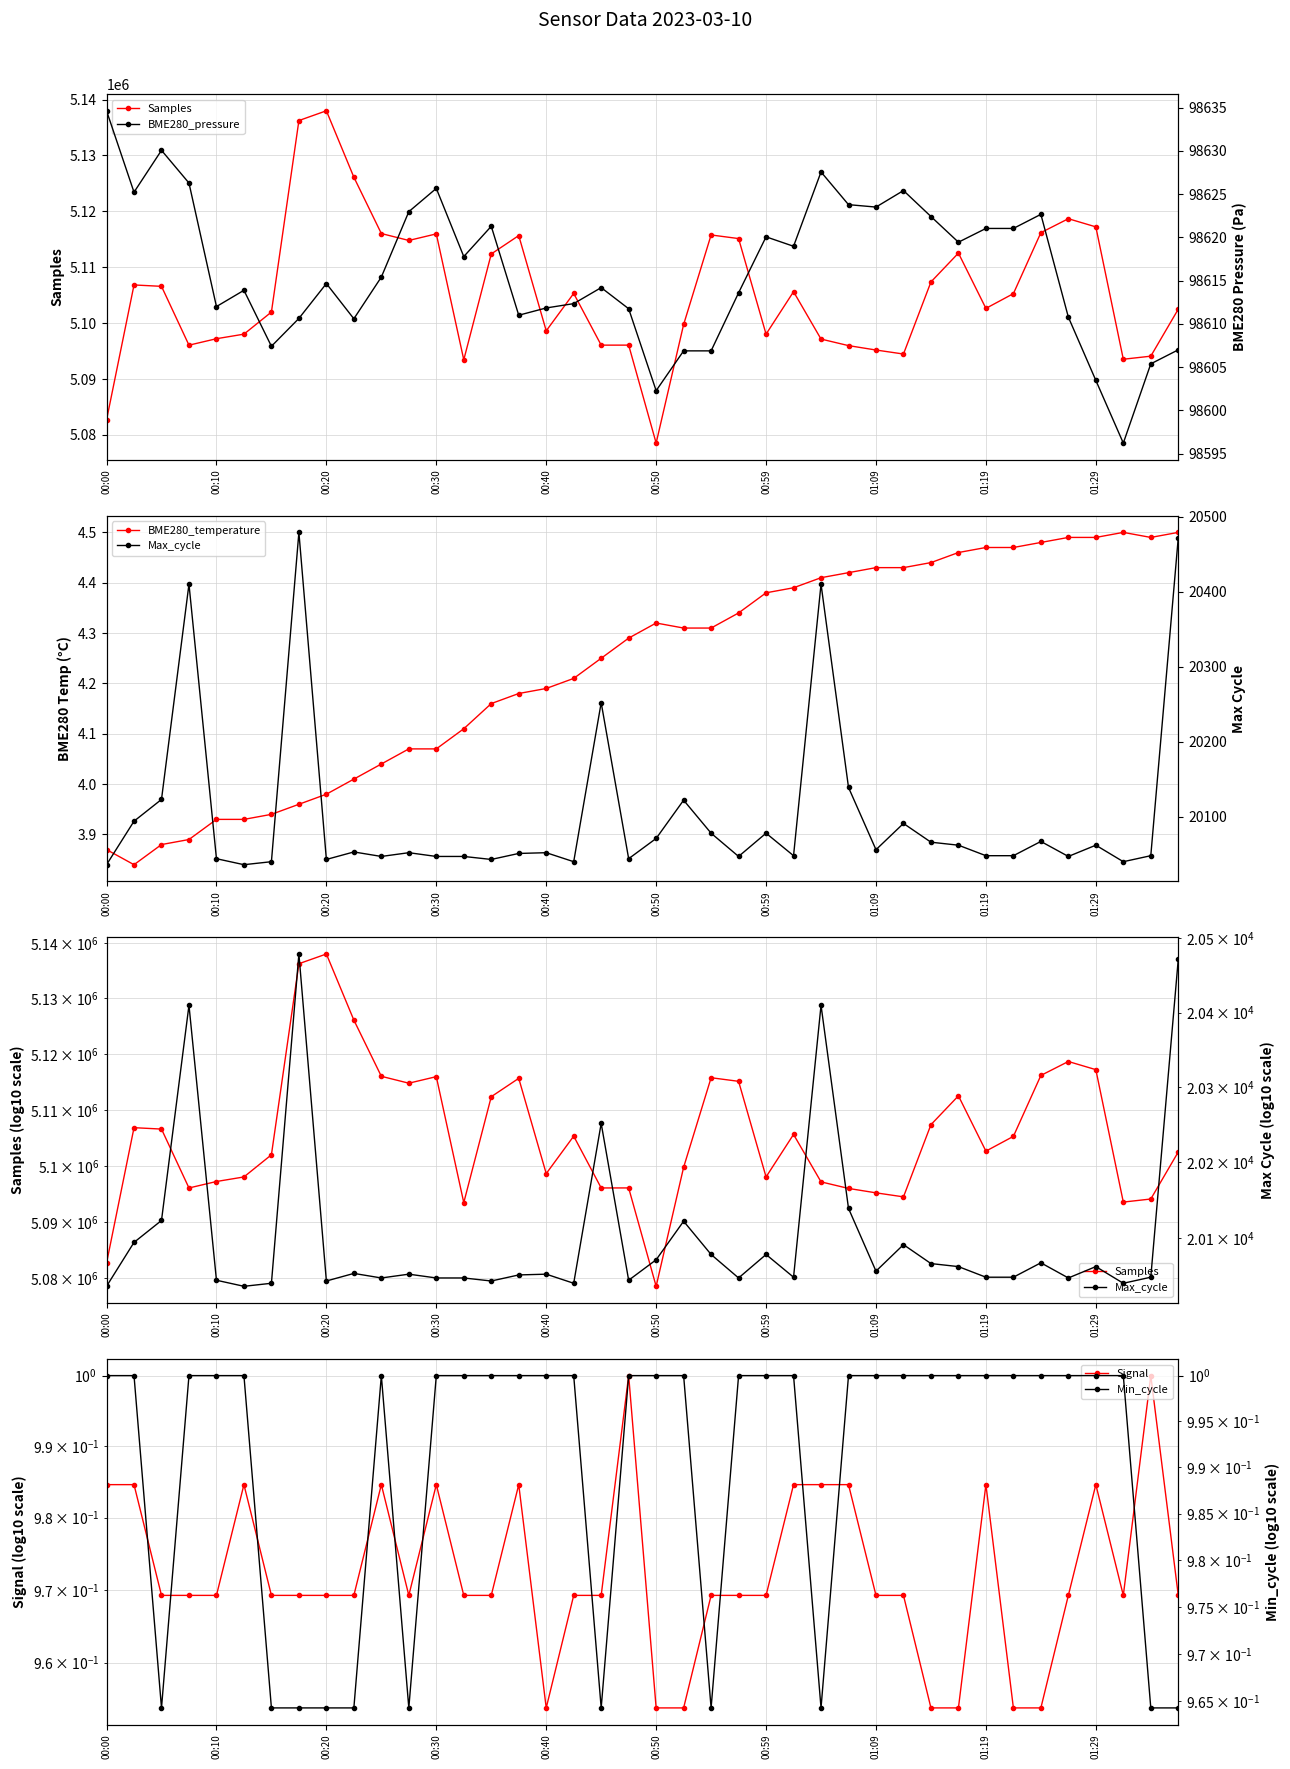

How many interior local peaks does the BME280_temperature series have?

2